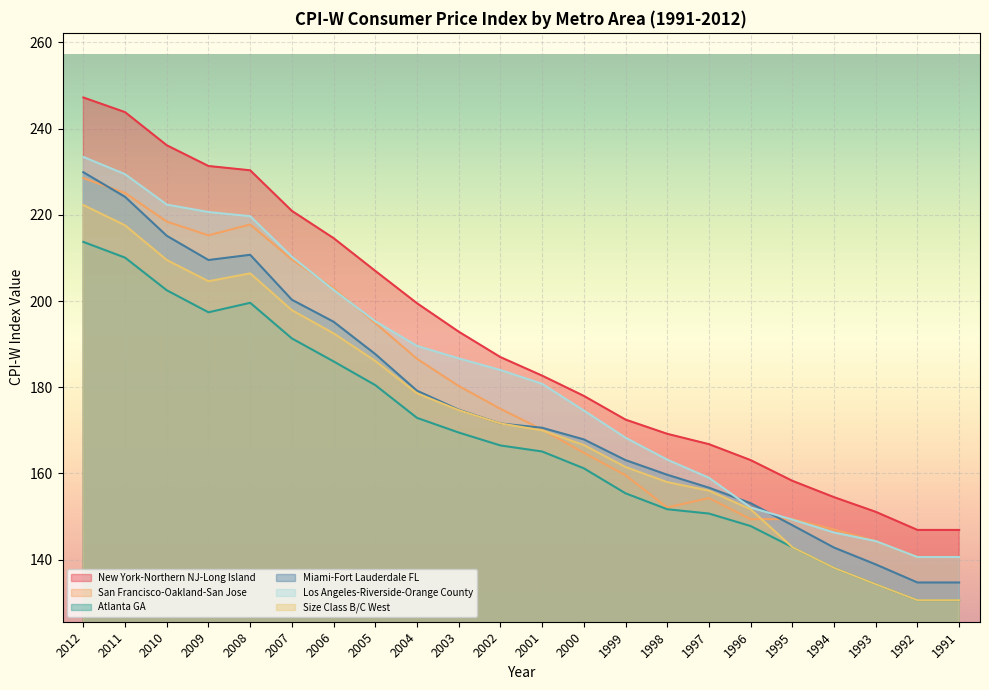

How many data points in Los Angeles-Riverside-Orange County are less than 184?

11